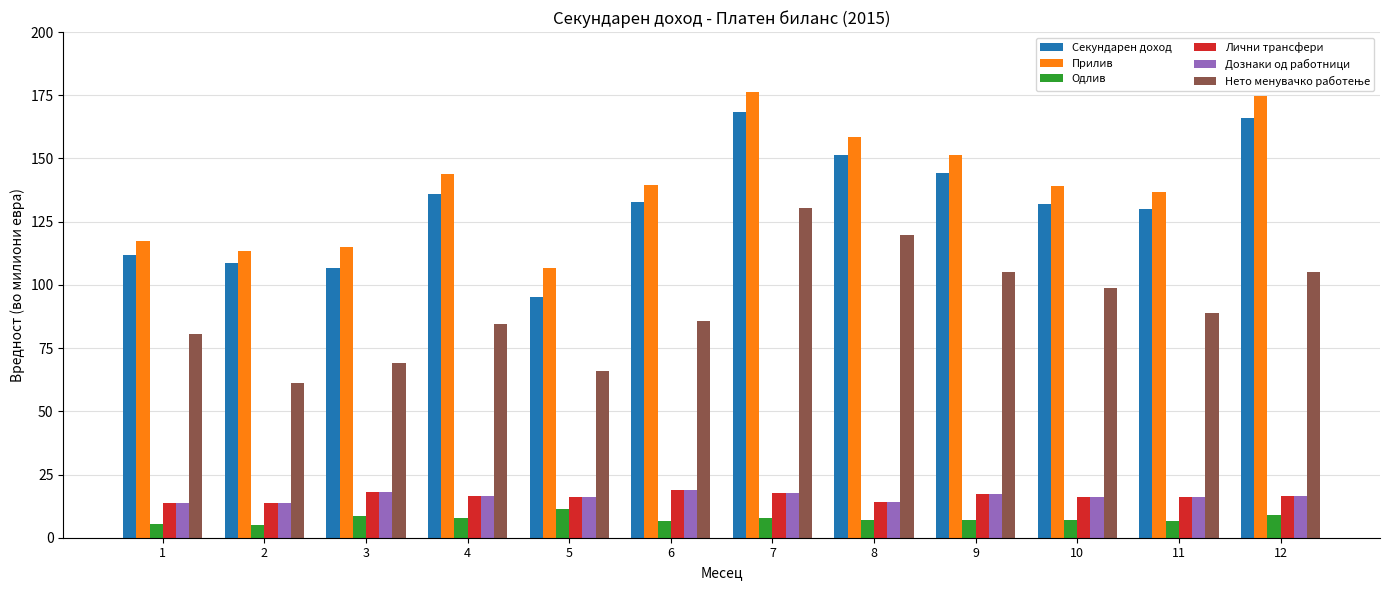

How many distinct data groups are displayed?

6